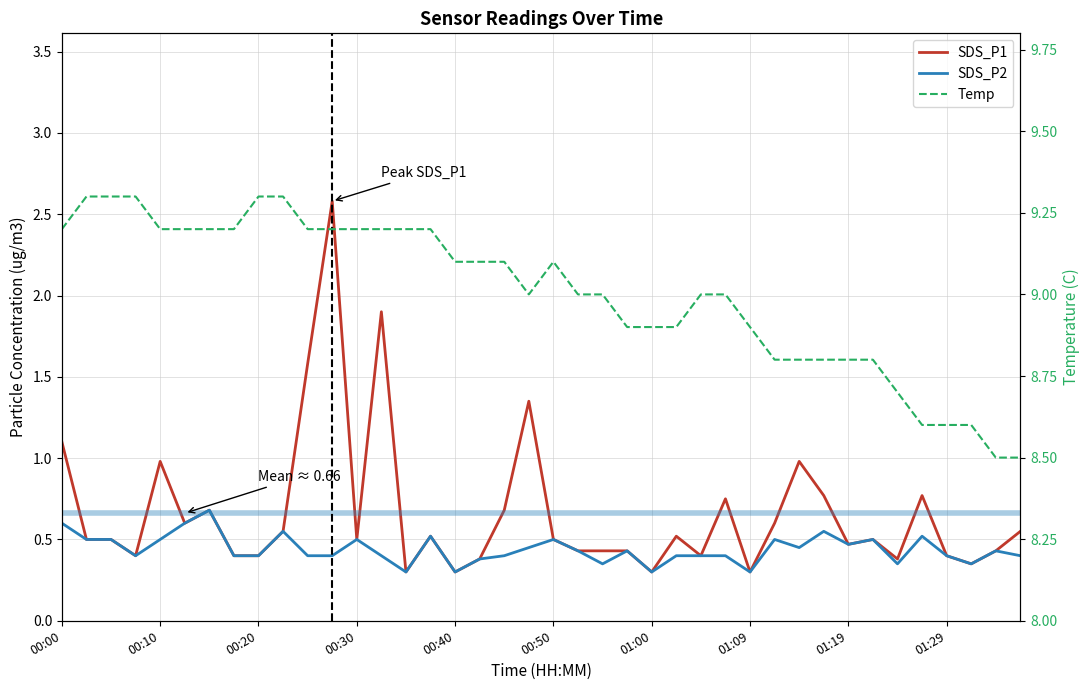

What is the lowest value of the SDS_P2 series?

0.3